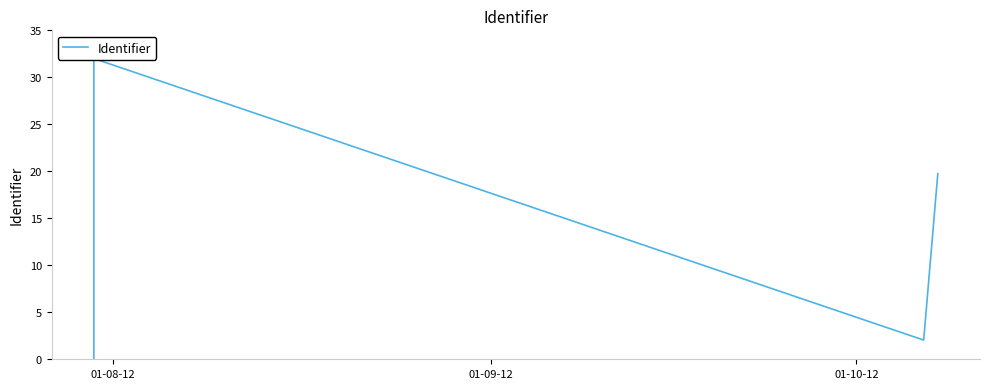

Is it true that the value at 5 is 14.0?

False